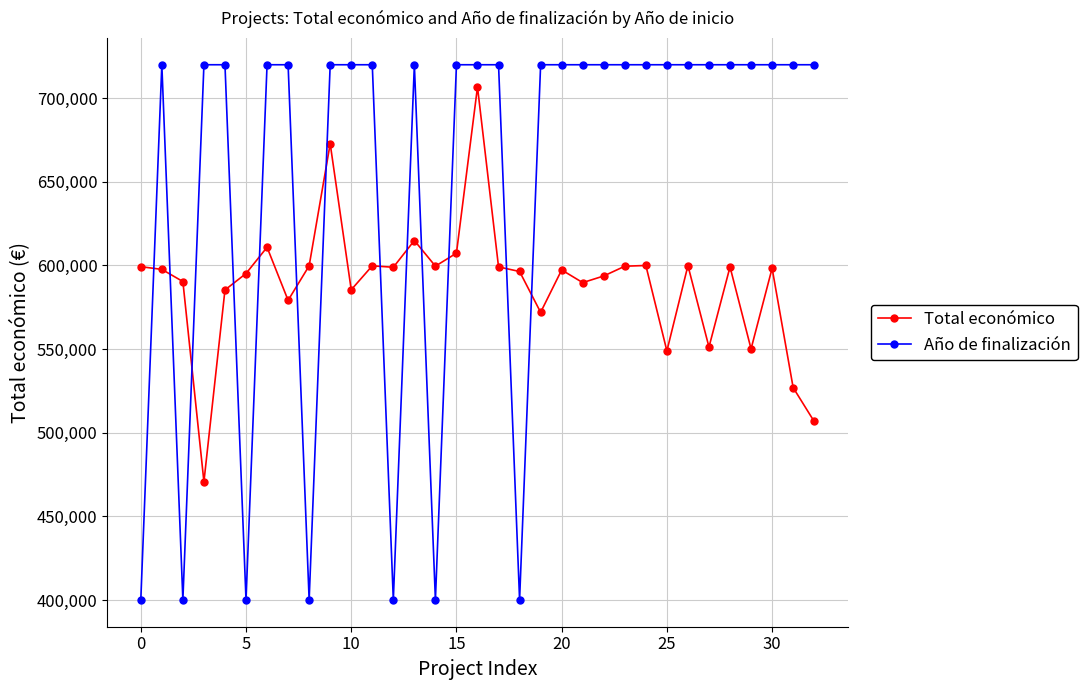

What is the difference between the second highest and minimum values in the Total económico series?

202132